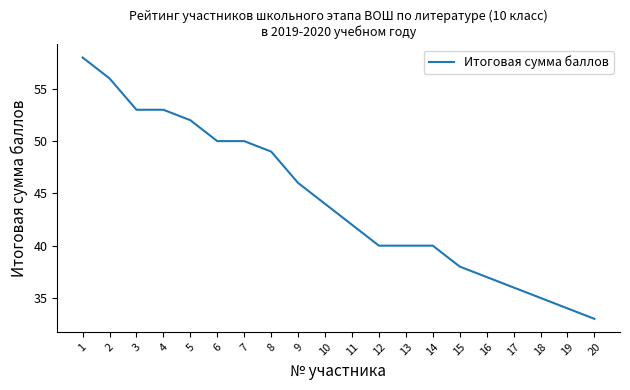

The chart shows a value of 58 at 1. True or false?

True